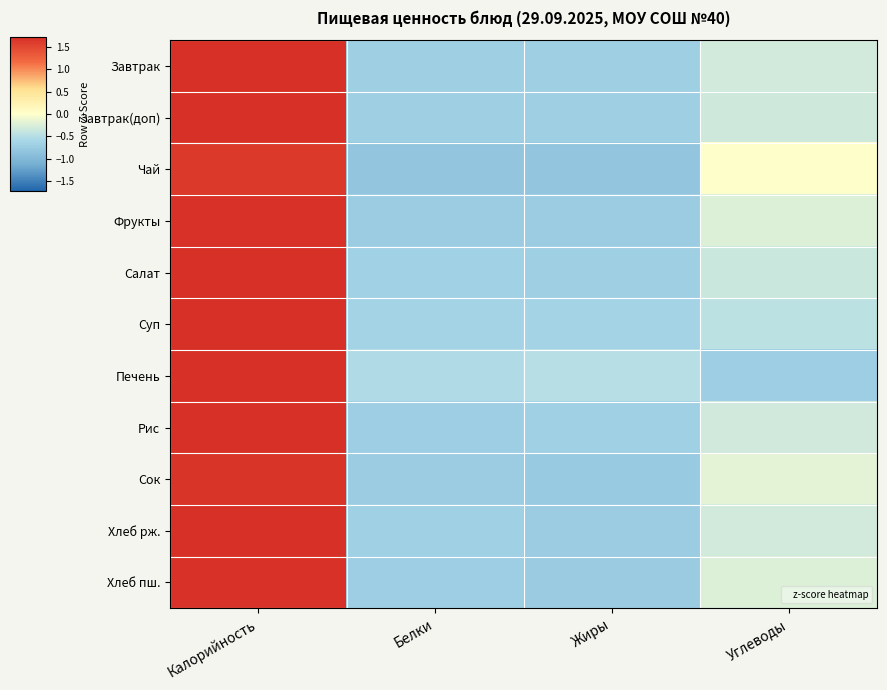

What is the total value across all series at Жиры?

-7.7